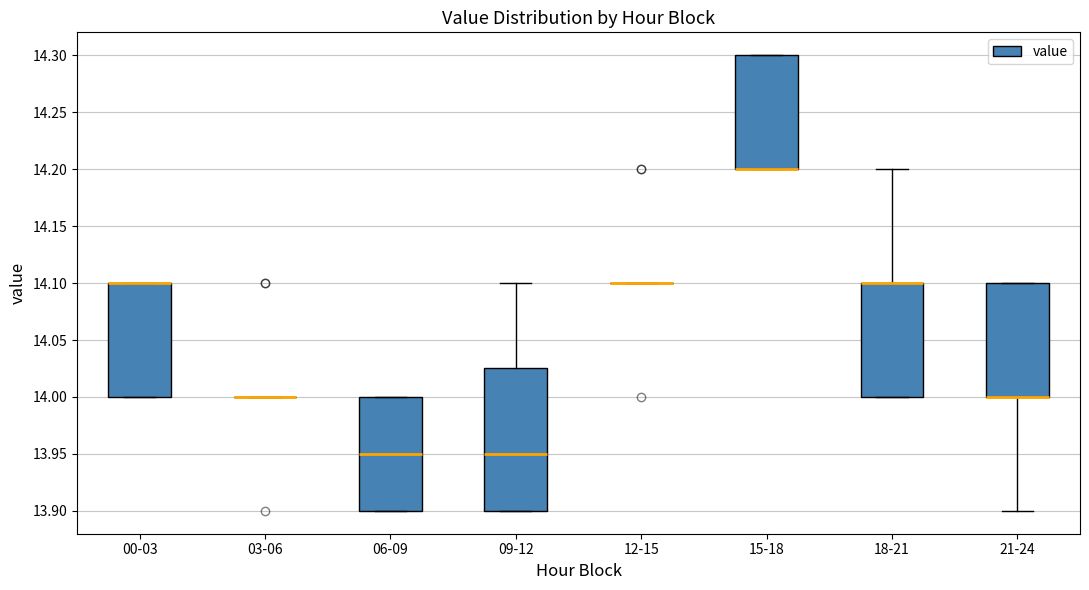

Reading left to right, read every box against the y-axis: the position of its median line, the range the box covers, and the ends of its whiskers. The values are not printed on the chart, so give them approximately, as read against the axis.

00-03: median 14.100 (drawn on the box's upper edge), box 14.000 to 14.100, whiskers 14.000 to 14.100
03-06: box collapsed to a line at 14.000, whiskers 14.000 to 14.000
06-09: median 13.950, box 13.900 to 14.000, whiskers 13.900 to 14.000
09-12: median 13.950, box 13.900 to 14.025, whiskers 13.900 to 14.100
12-15: box collapsed to a line at 14.100, whiskers 14.100 to 14.100
15-18: median 14.200 (drawn on the box's lower edge), box 14.200 to 14.300, whiskers 14.200 to 14.300
18-21: median 14.100 (drawn on the box's upper edge), box 14.000 to 14.100, whiskers 14.000 to 14.200
21-24: median 14.000 (drawn on the box's lower edge), box 14.000 to 14.100, whiskers 13.900 to 14.100